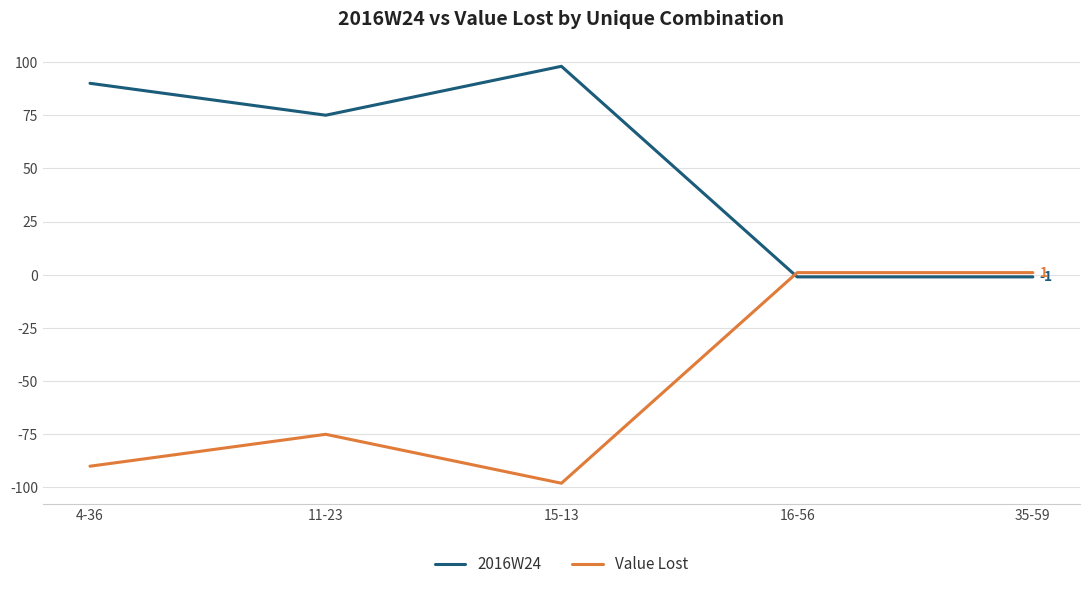

Reading left to right, list all the values displayed in this chart.

2016W24: 90	75	98	-1	-1
Value Lost: -90	-75	-98	1	1